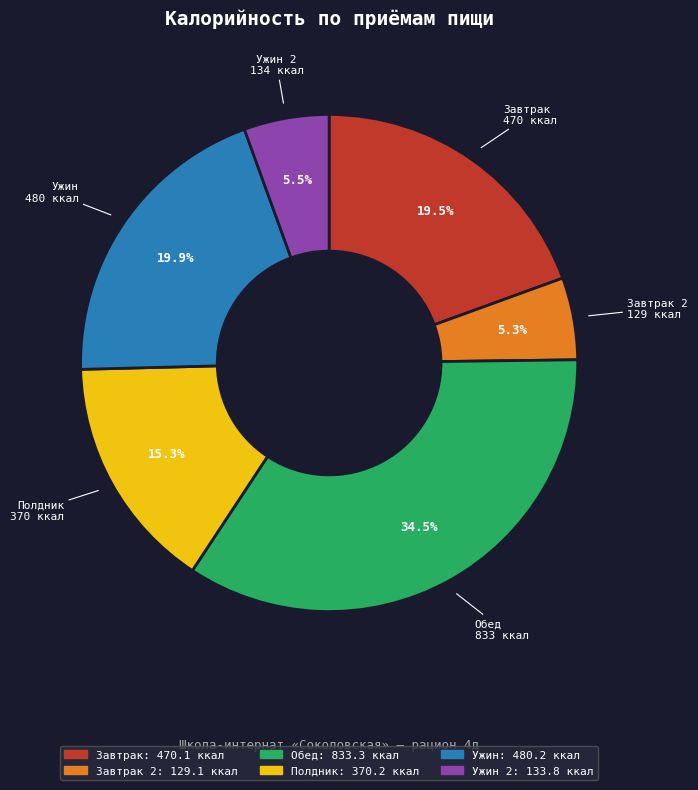

Is there any slice that represents more than half of the pie?

No